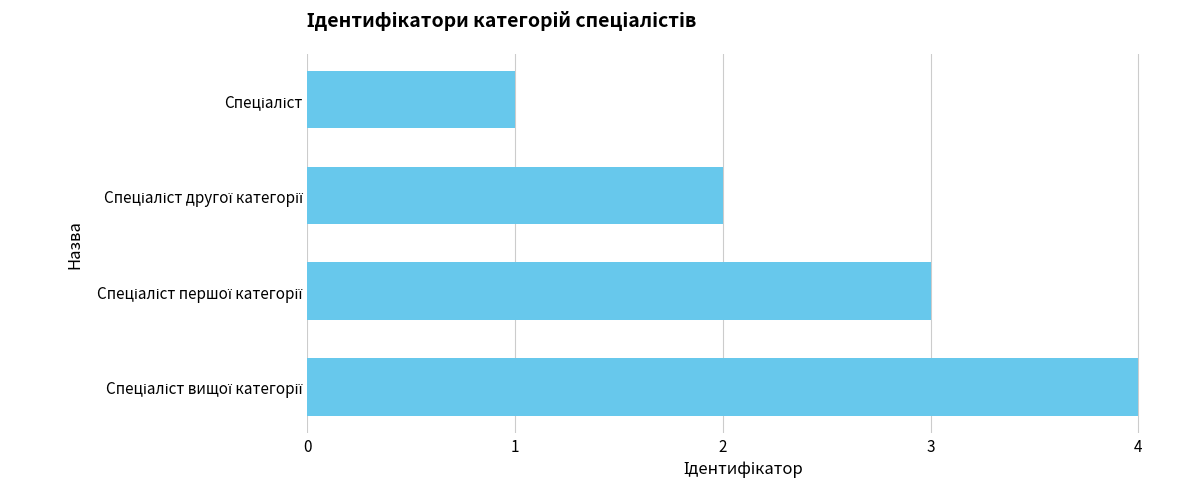

What is the sum of all values?

10